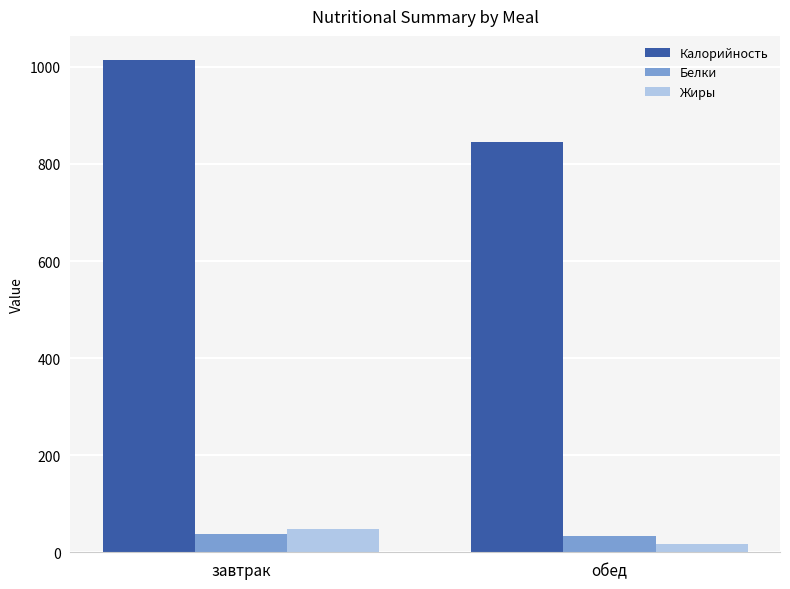

What value does the Белки series have at завтрак?

37.1